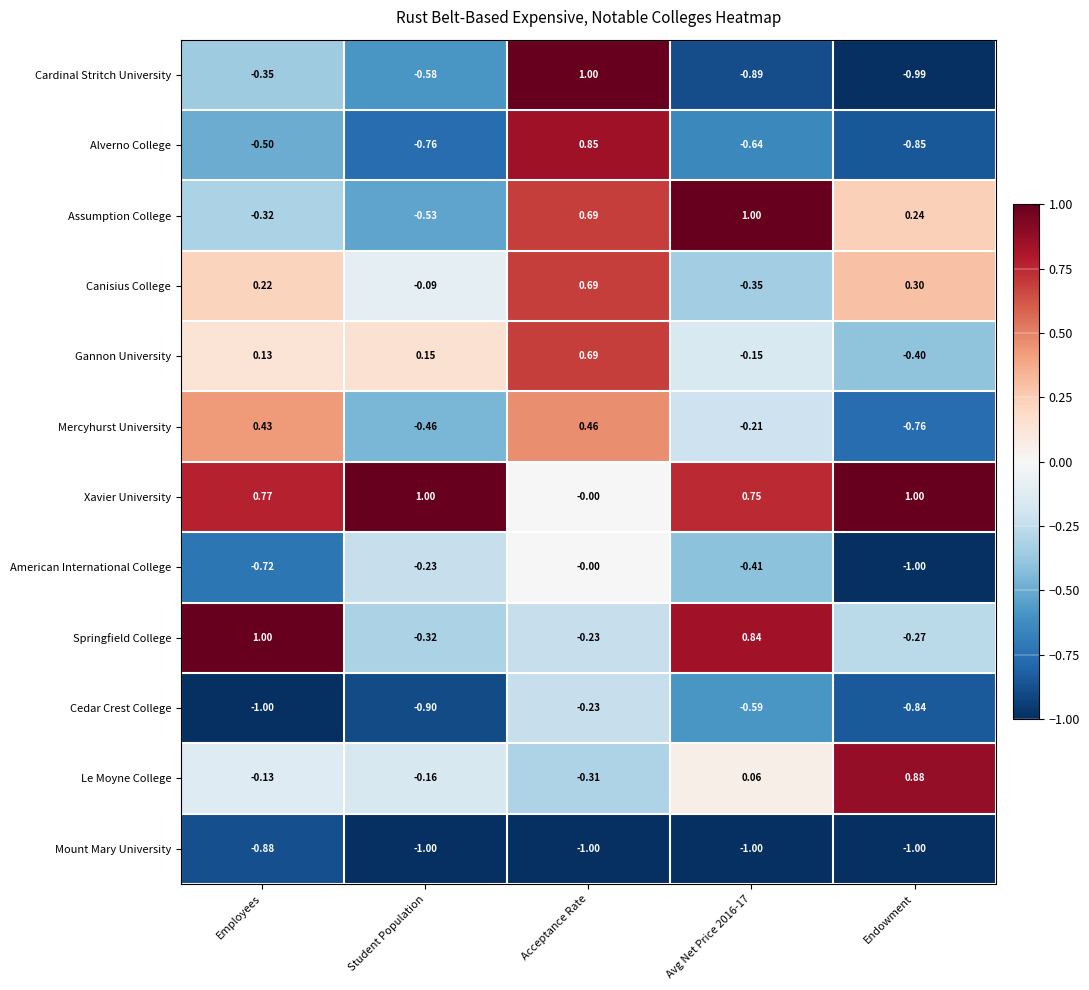

Is the value of American International College at Acceptance Rate greater than the value of Springfield College at Acceptance Rate?

Yes